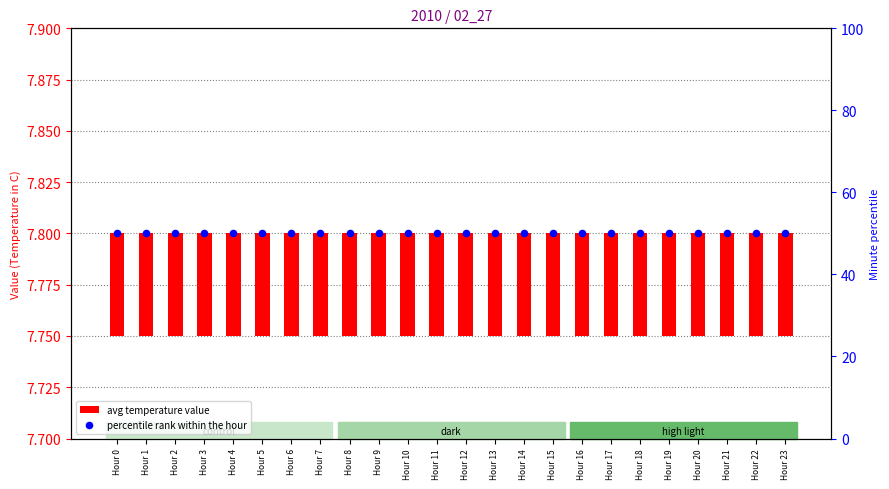

Which series reaches the minimum Y coordinate?

avg temperature value